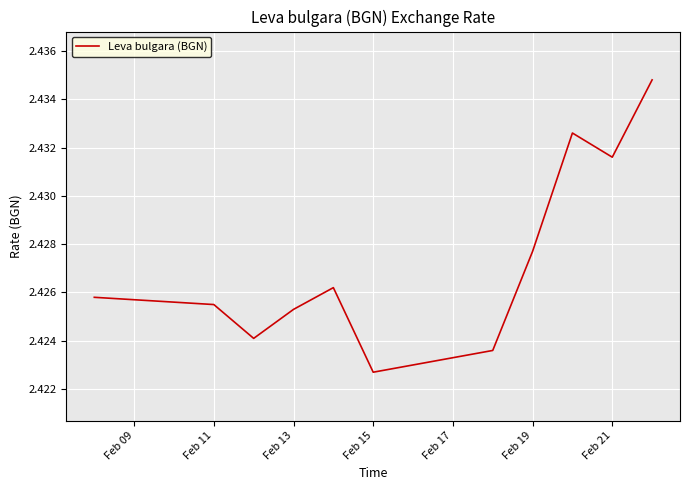

Is it true that the value at Feb 13 is 3.8?

False